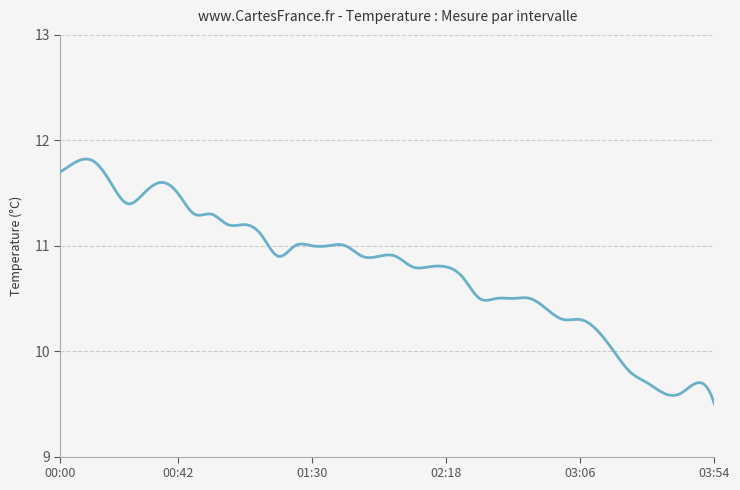

What is the difference between the maximum and minimum values?

2.3